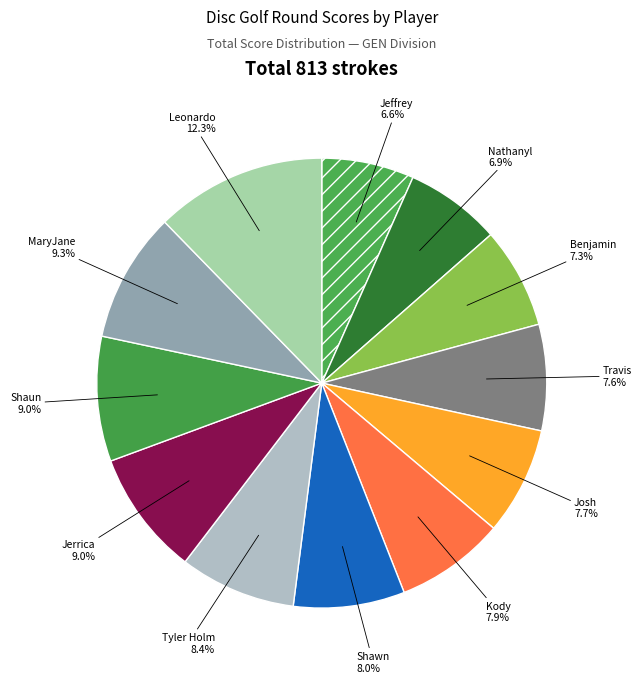

How many slices are in this pie chart?

12